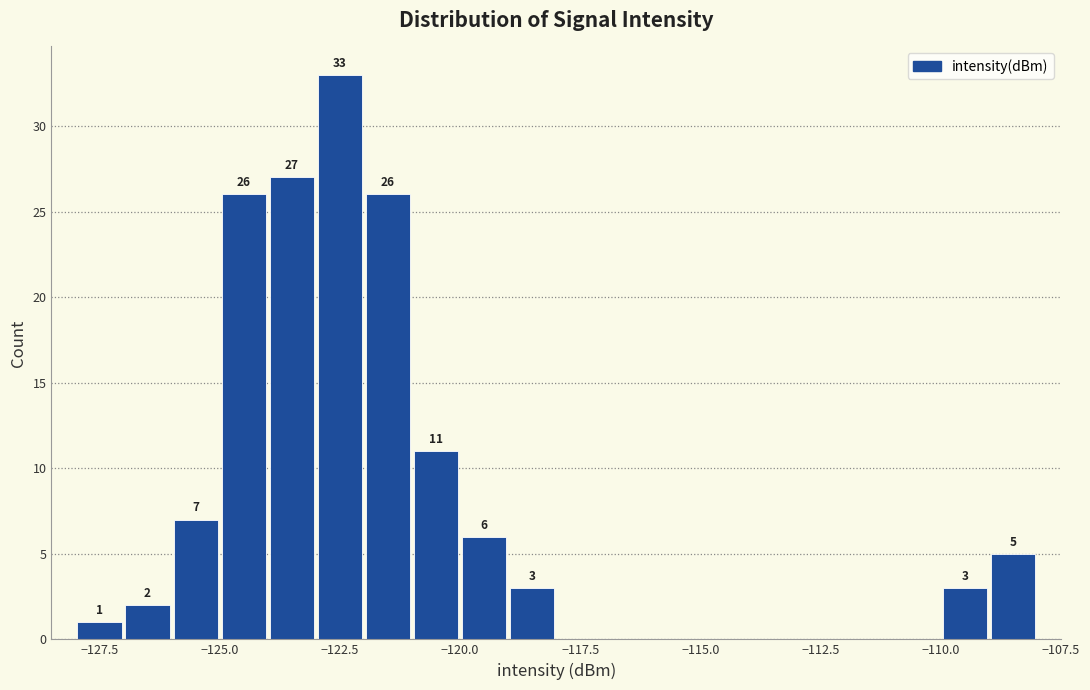

Read against the x-axis, roughly where is the centre of the tallest bar?

-122.5